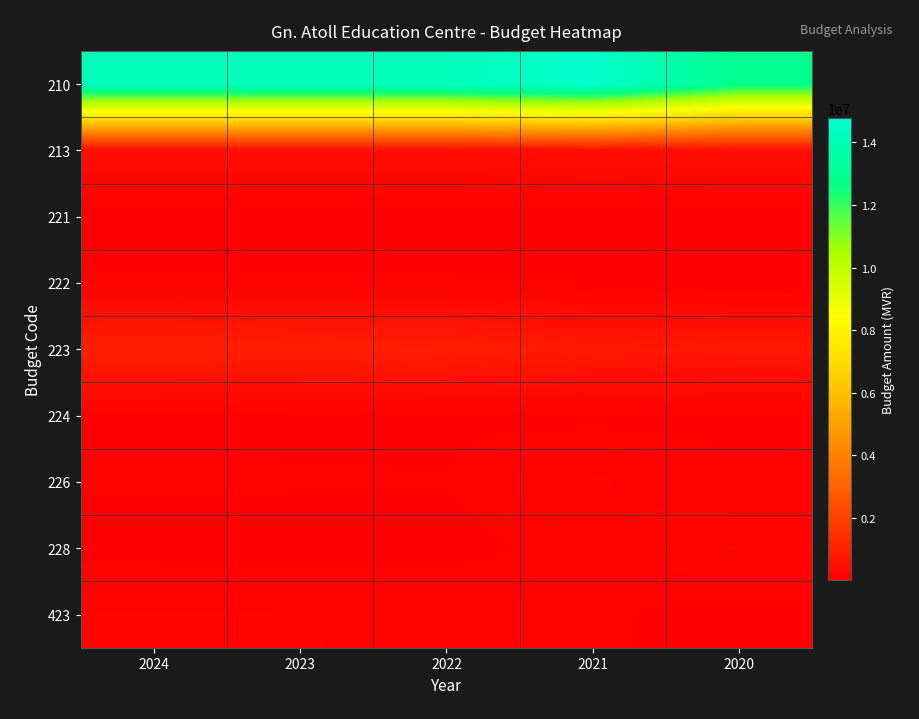

The value of 222 at 2021 is 41363. True or false?

True